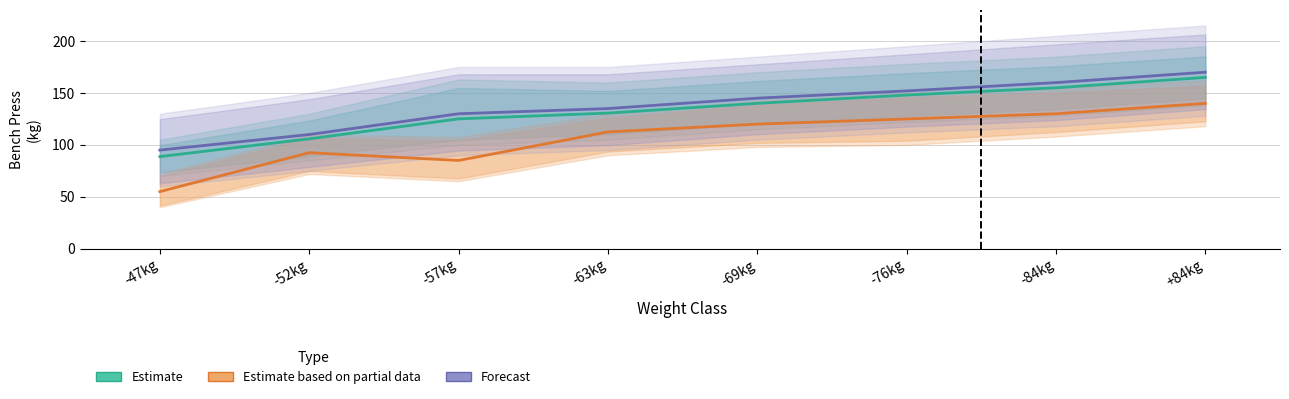

List the series in order of their peak value, highest first.

Forecast, Estimate, Estimate based on partial data